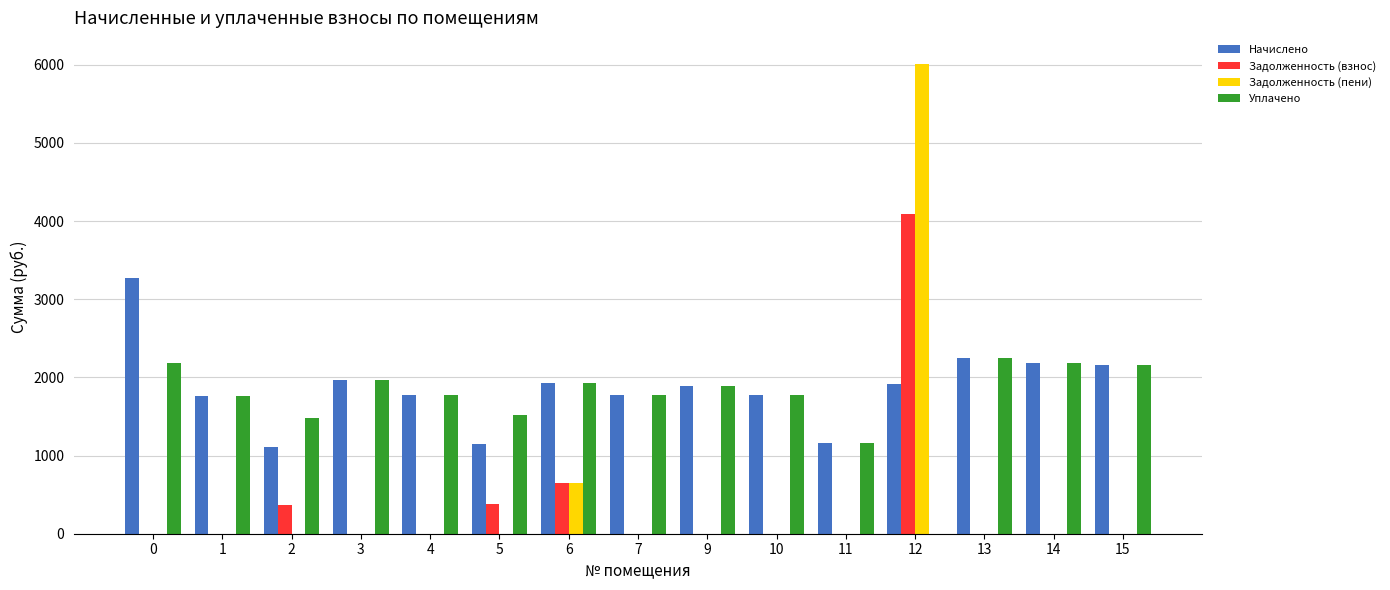

What is the total value across all series at 13?

4505.5